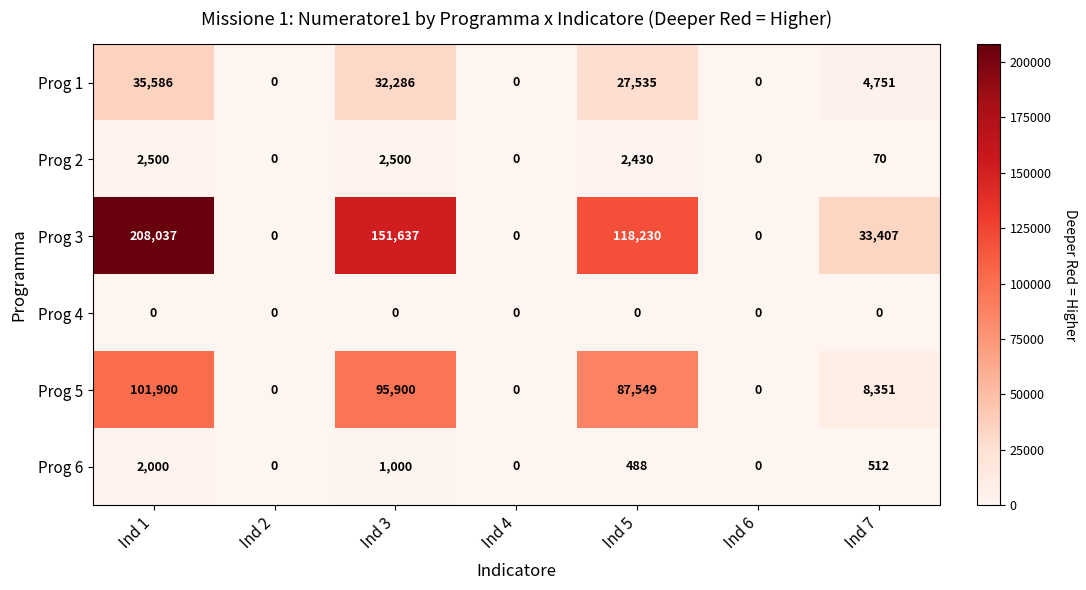

At which category is the sum across all series the highest?

Ind 1